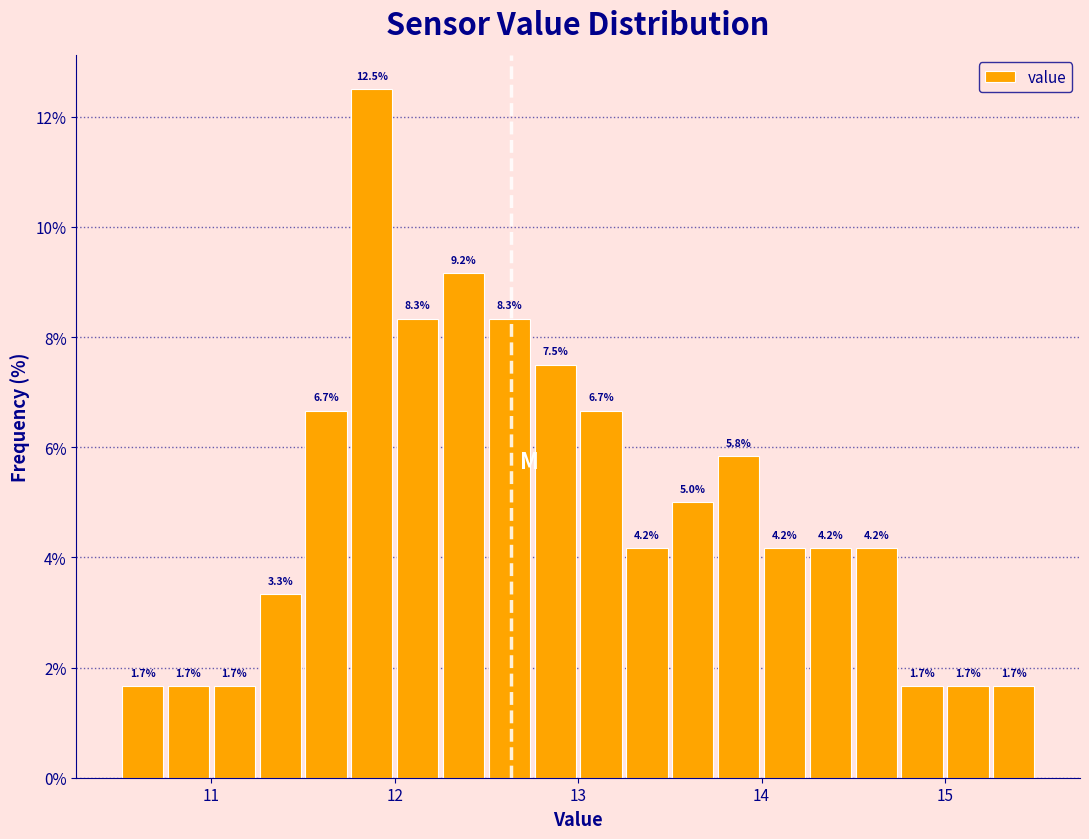

Around what value on the x-axis is the tallest bar? Give the approximate position of its centre, as read against the axis.

11.9